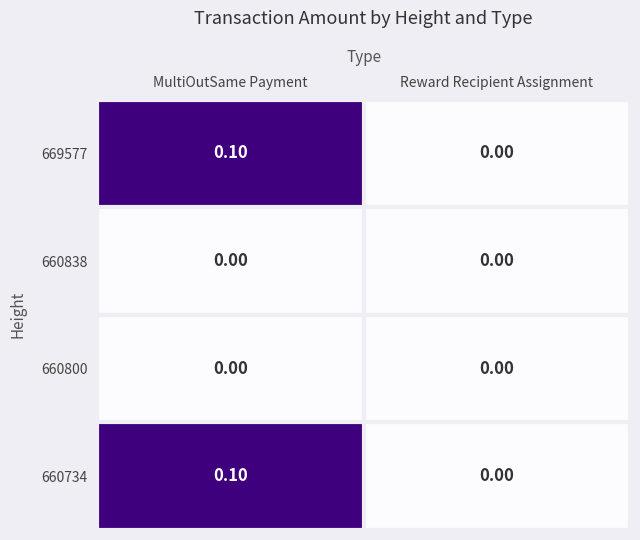

Where is 669577 nearest to the value 0?

Reward Recipient Assignment